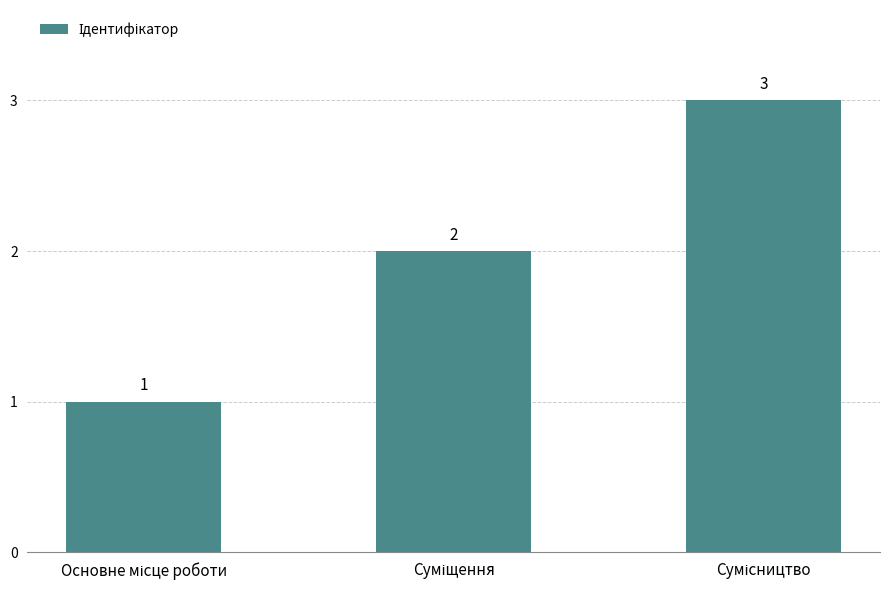

What is the maximum value shown in the chart?

3